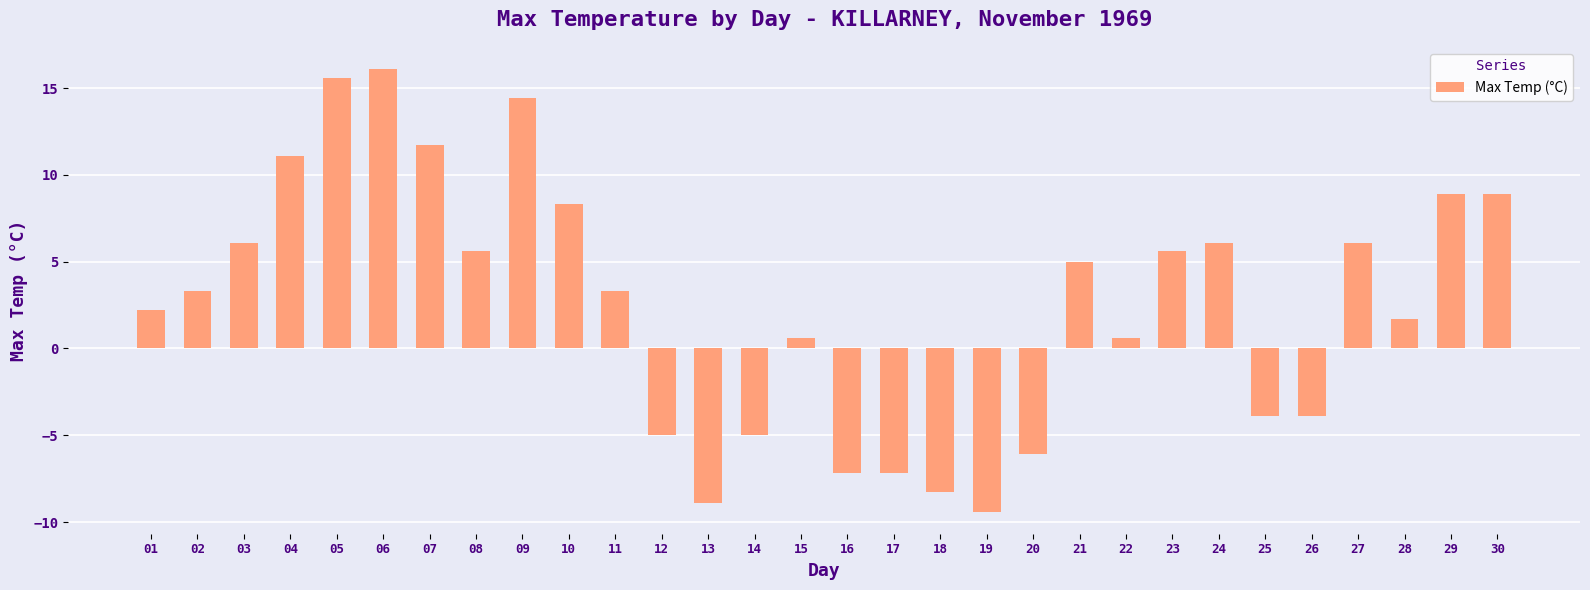

What is the smallest value displayed?

-9.4